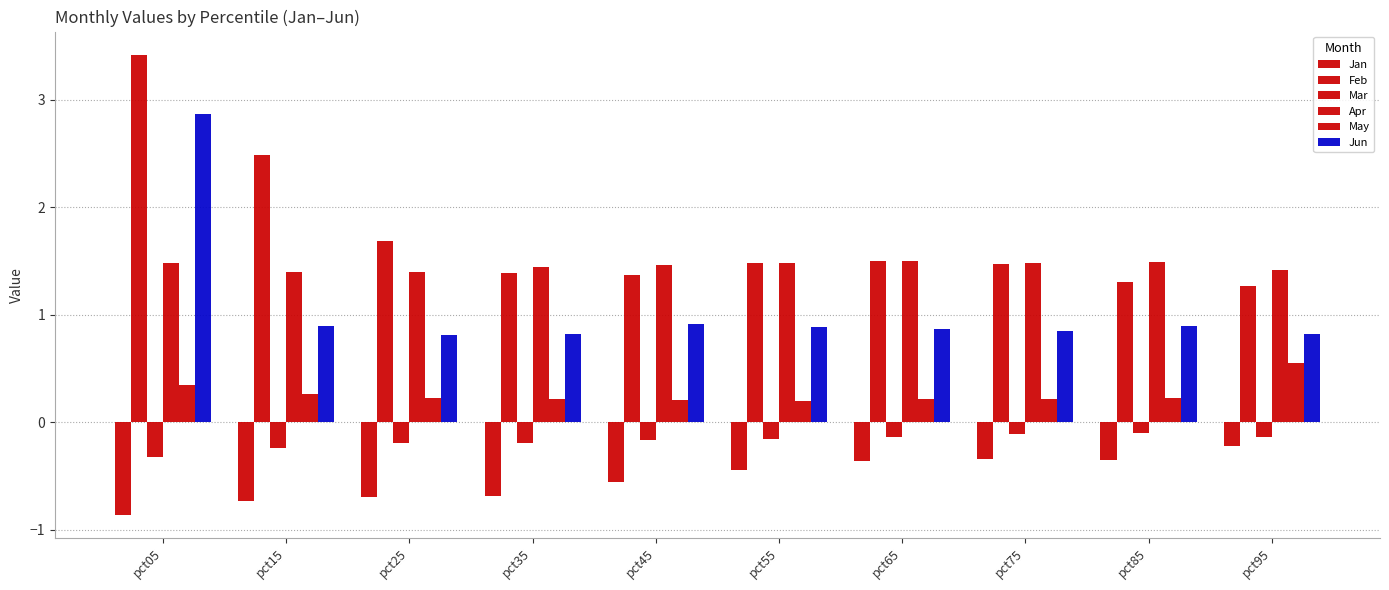

What is the value of the Jun bar at the 3rd from the left?

0.8